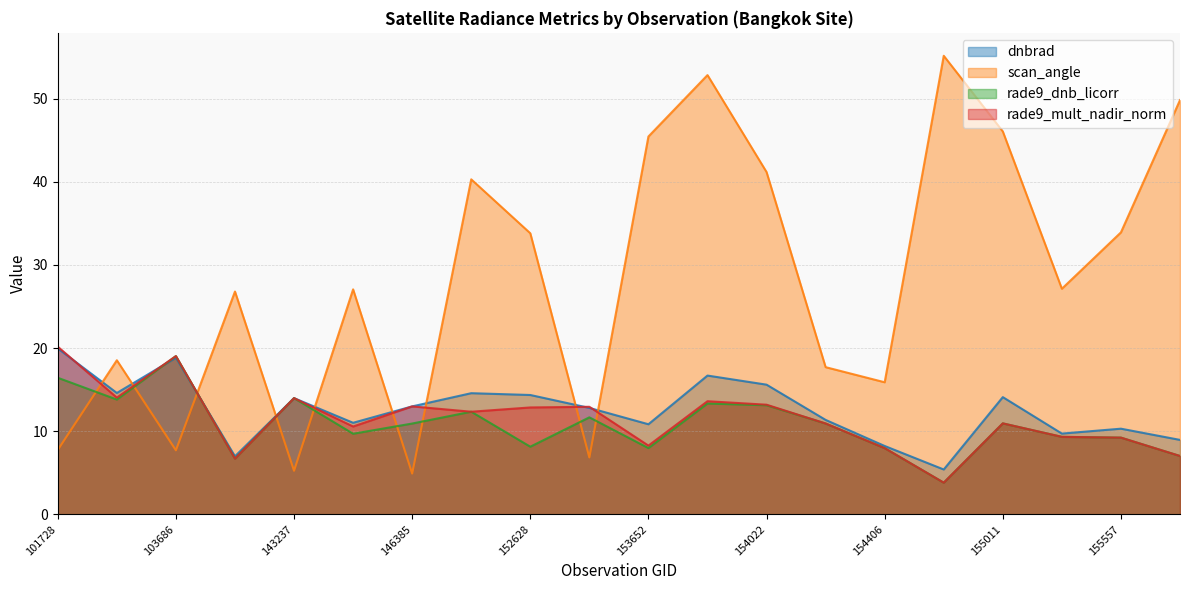

What is the value of the rade9_dnb_licorr point at the 3rd from the left?

19.0